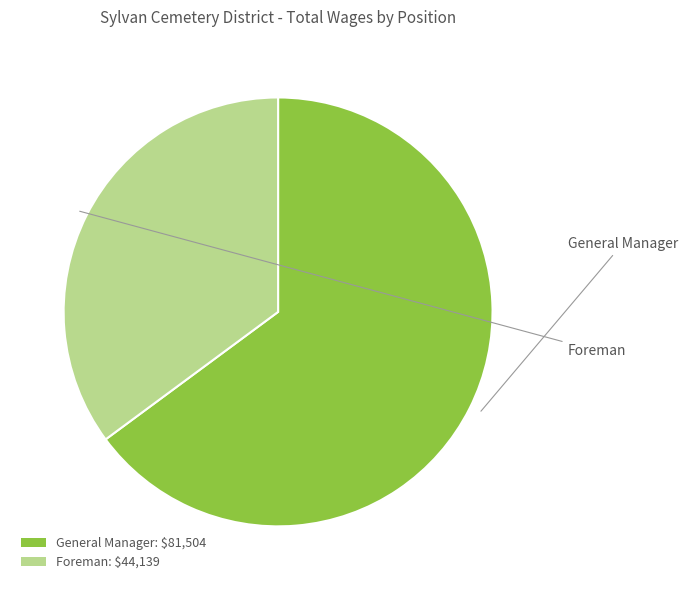

Does Foreman represent more than half of the total?

No